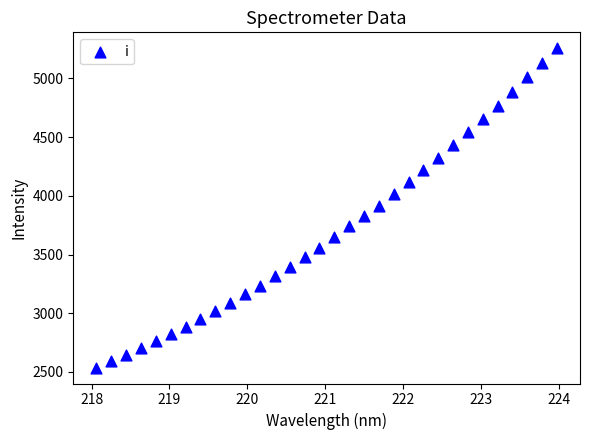

What is the range of Y values (max minus min)?

2719.3